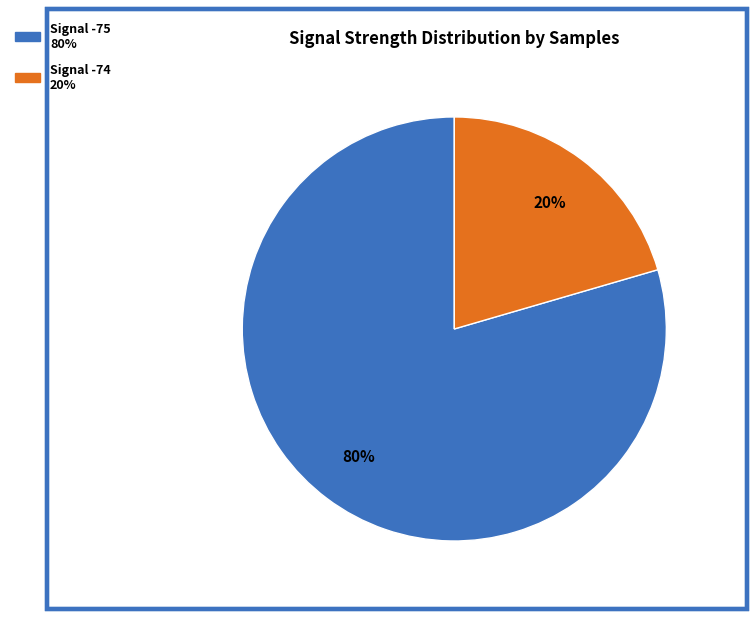

Does any single category account for the majority?

Yes